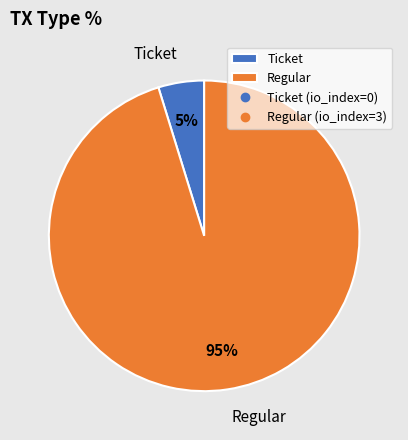

Is it true that Regular is 95% of the pie?

True